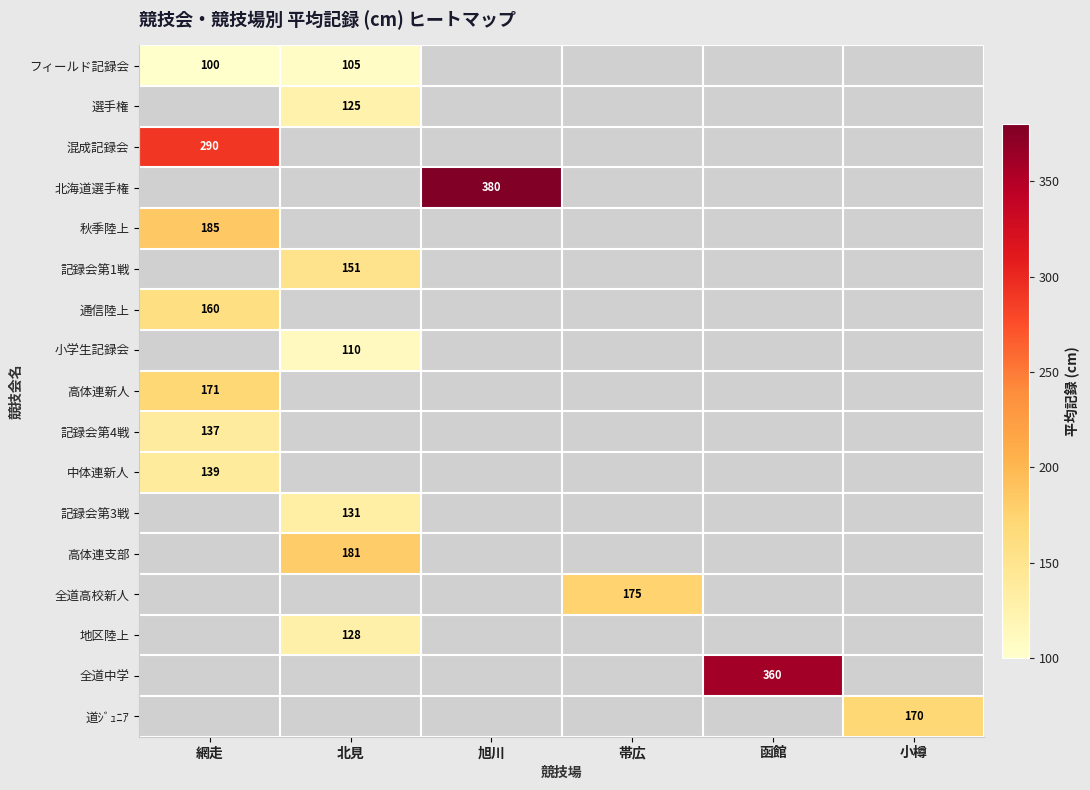

The value of 高体連支部 at 北見 is 181. True or false?

True